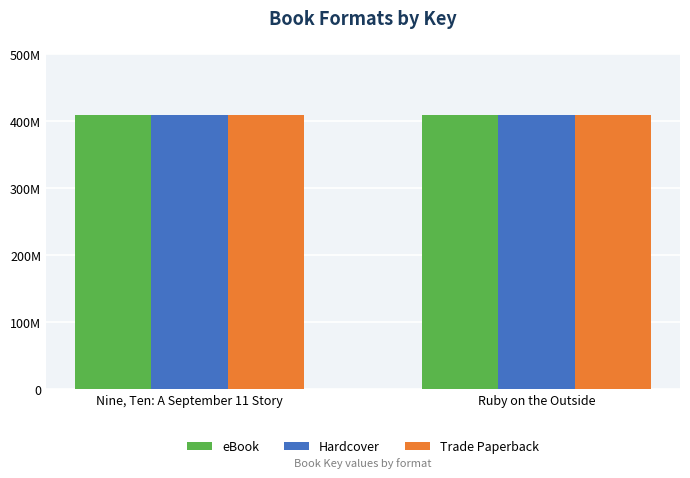

What are all the series names shown in the legend?

eBook, Hardcover, Trade Paperback